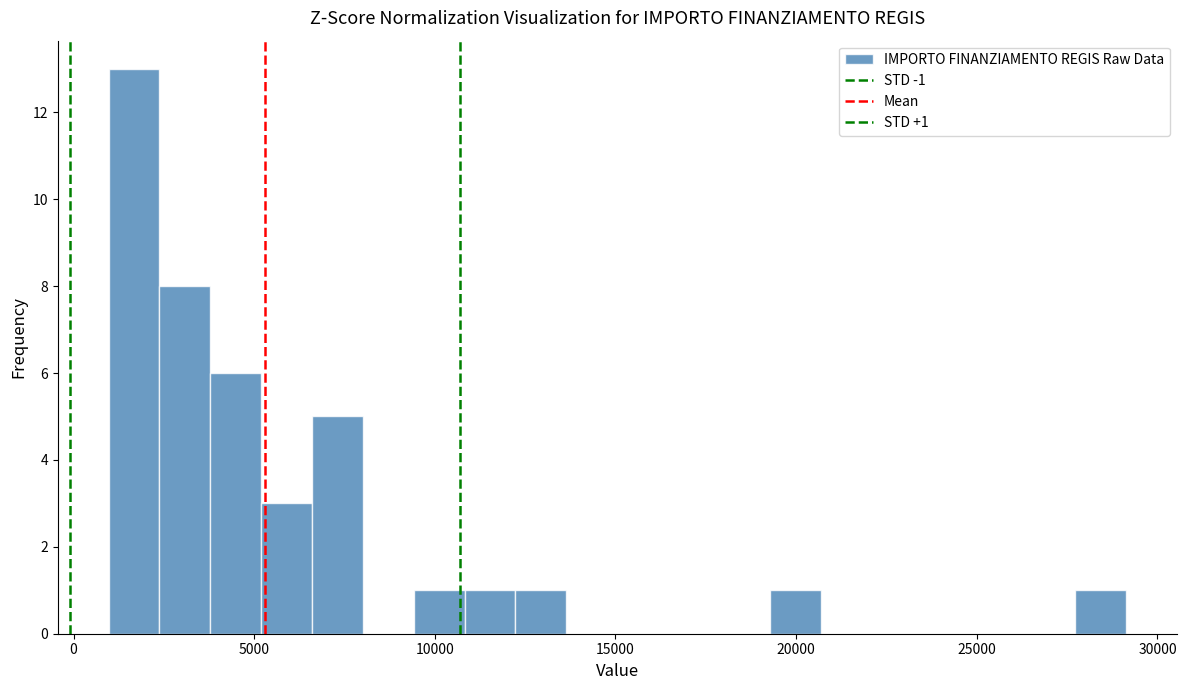

Around what value on the x-axis is the tallest bar? Give the approximate position of its centre, as read against the axis.

1500